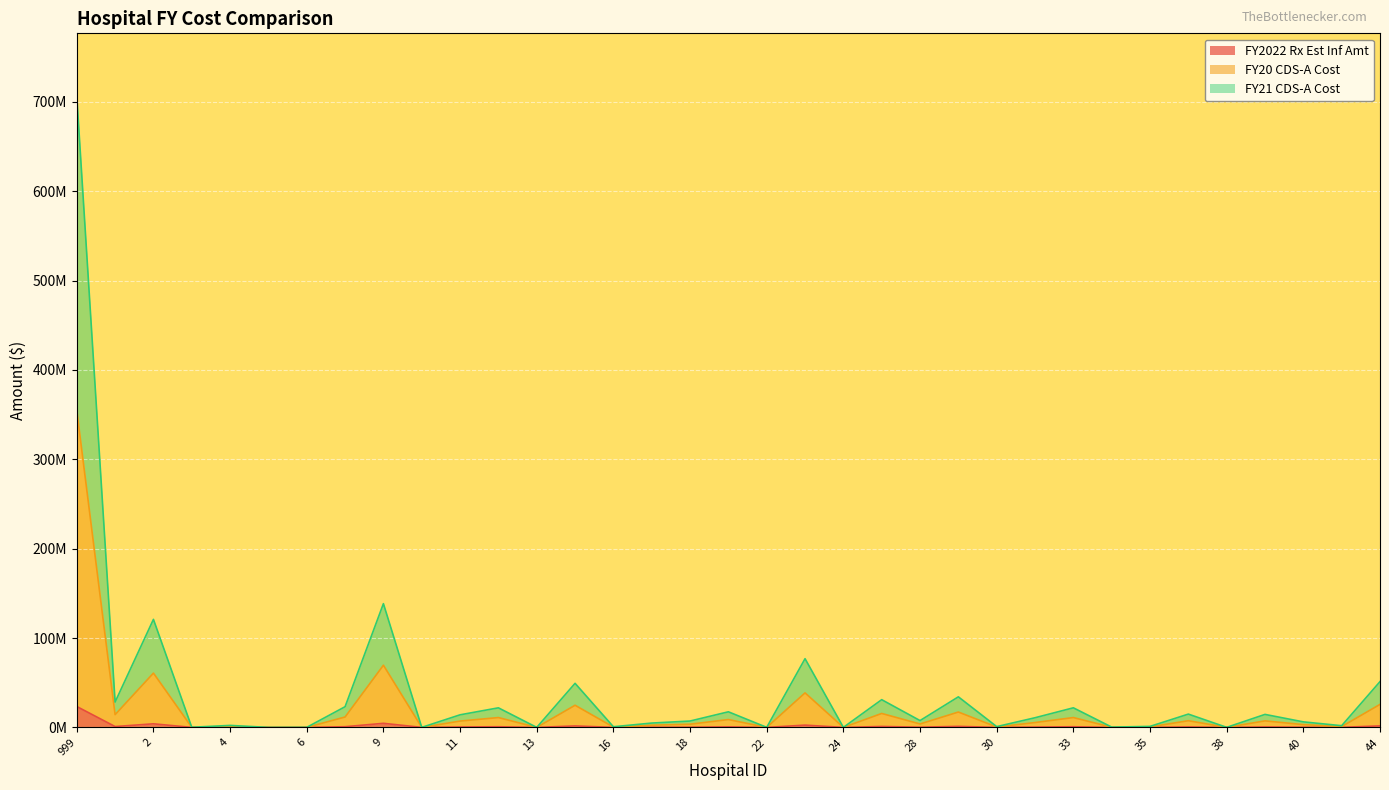

What is the spread (max minus min) of values at 33?

21180987.5